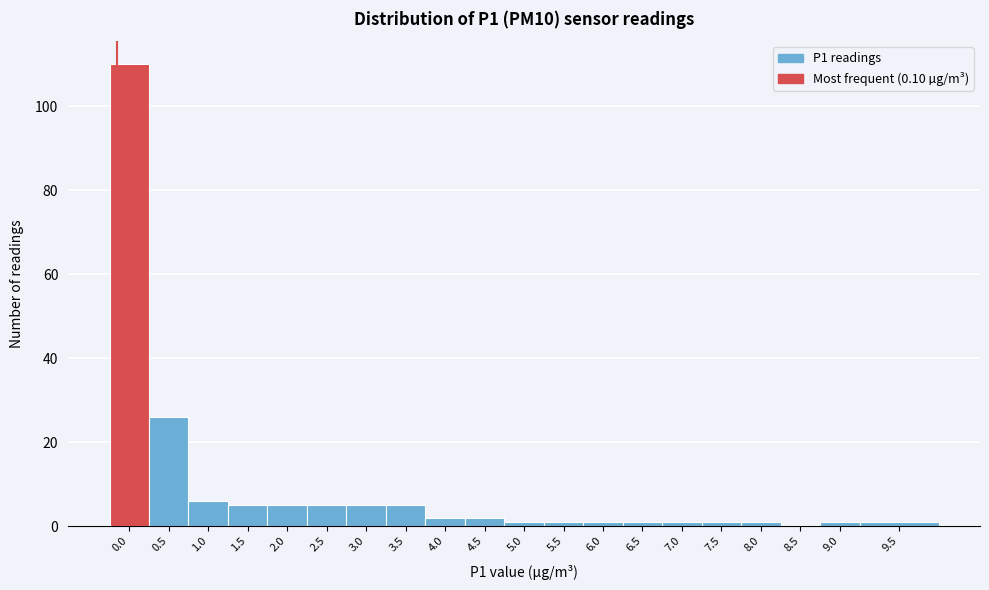

Reading left to right, list all the values displayed in this chart.

0.0=110	0.5=26	1.0=6	1.5=5	2.0=5	2.5=5	3.0=5	3.5=5	4.0=2	4.5=2	5.0=1	5.5=1	6.0=1	6.5=1	7.0=1	7.5=1	8.0=1	8.5=0	9.0=1	9.5=1